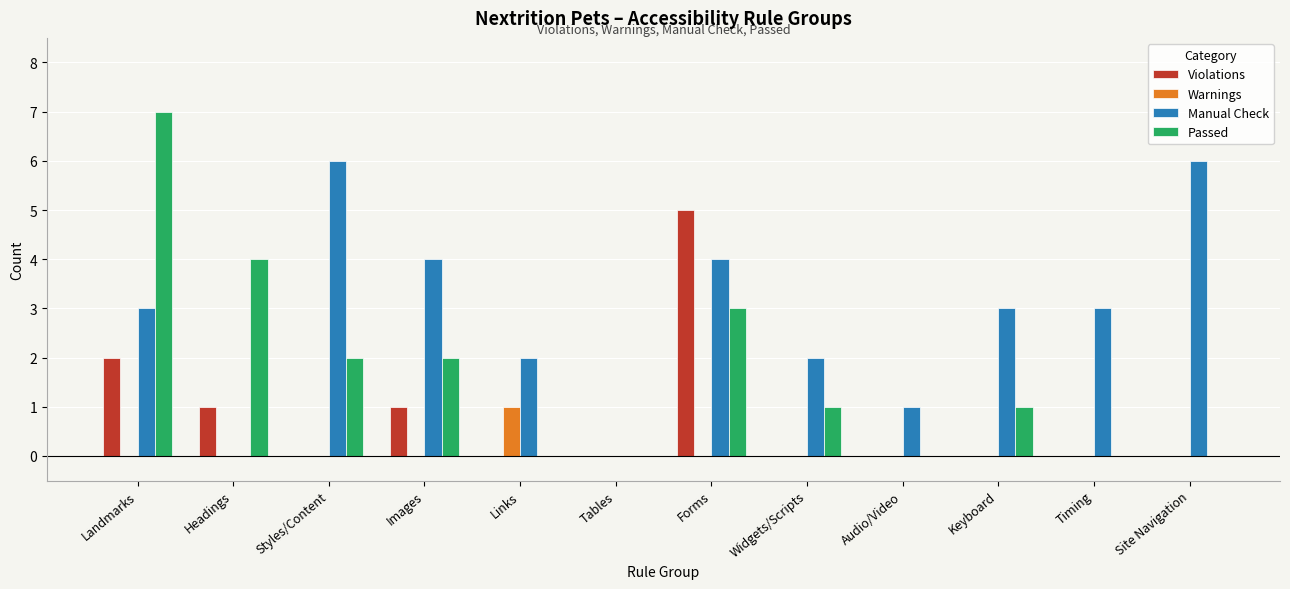

Between Forms and Widgets/Scripts, which series saw the biggest shift?

Violations